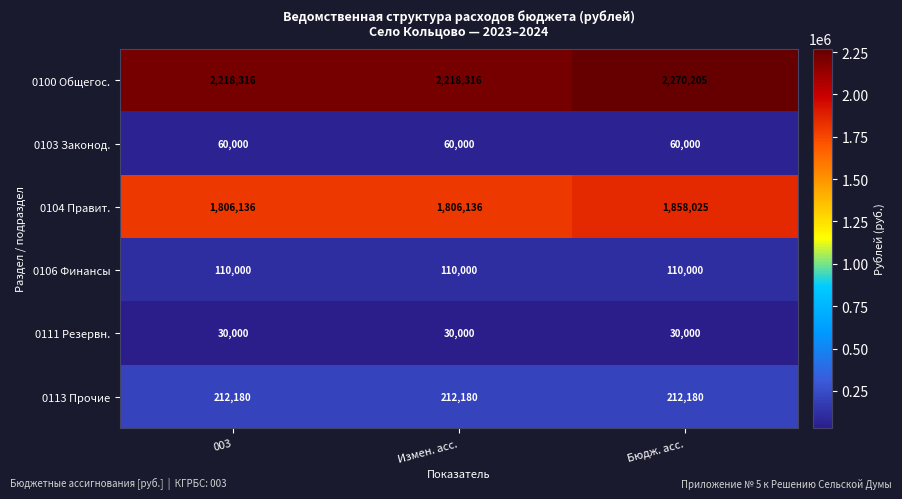

Reading left to right, transcribe all the data shown in this chart.

0100 Общегос.: 003=2218316	Измен. асс.=2218316	Бюдж. асс.=2270205
0103 Законод.: 003=60000	Измен. асс.=60000	Бюдж. асс.=60000
0104 Правит.: 003=1806136	Измен. асс.=1806136	Бюдж. асс.=1858025
0106 Финансы: 003=110000	Измен. асс.=110000	Бюдж. асс.=110000
0111 Резервн.: 003=30000	Измен. асс.=30000	Бюдж. асс.=30000
0113 Прочие: 003=212180	Измен. асс.=212180	Бюдж. асс.=212180